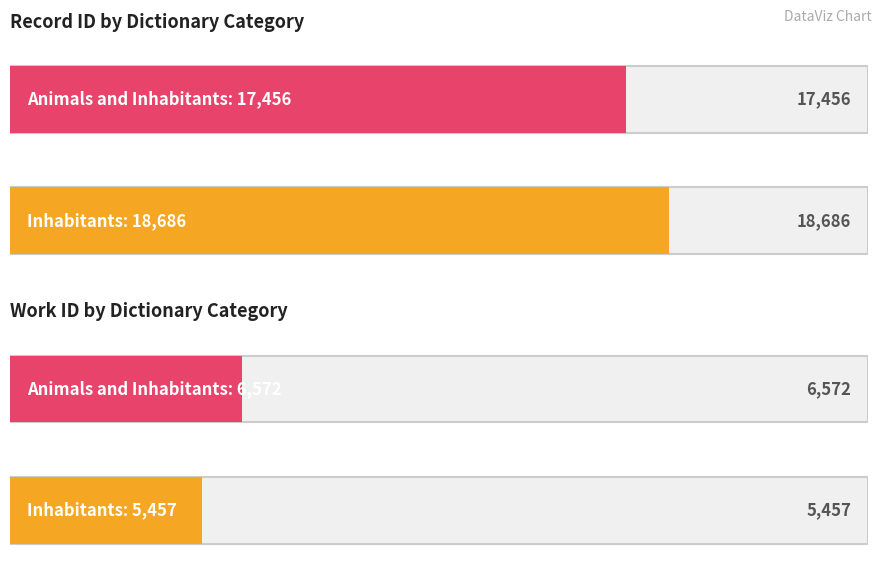

How many bars are there in each group?

2